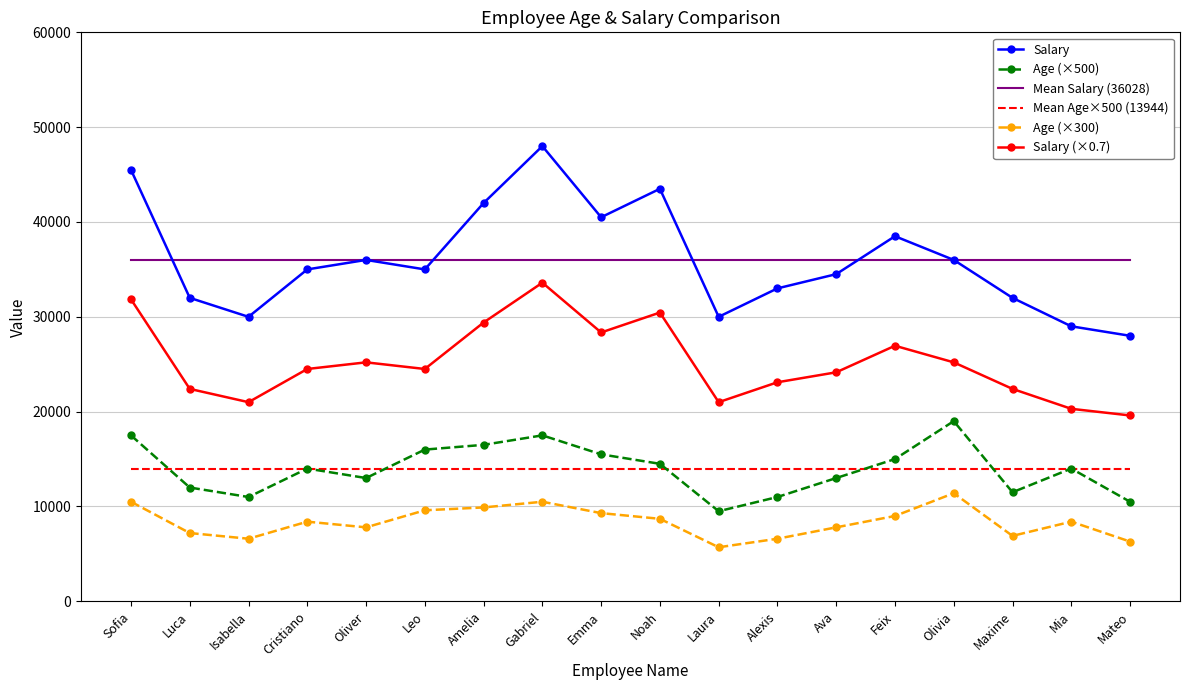

Reading right to left, extract all data points from this chart.

Salary: 28000.0	29000.0	32000.0	36000.0	38500.0	34500.0	33000.0	30000.0	43500.0	40500.0	48000.0	42000.0	35000.0	36000.0	35000.0	30000.0	32000.0	45500.0
Age (×500): 10500.0	14000.0	11500.0	19000.0	15000.0	13000.0	11000.0	9500.0	14500.0	15500.0	17500.0	16500.0	16000.0	13000.0	14000.0	11000.0	12000.0	17500.0
Mean Salary (36028): 36027.8	36027.8	36027.8	36027.8	36027.8	36027.8	36027.8	36027.8	36027.8	36027.8	36027.8	36027.8	36027.8	36027.8	36027.8	36027.8	36027.8	36027.8
Mean Age×500 (13944): 13944.4	13944.4	13944.4	13944.4	13944.4	13944.4	13944.4	13944.4	13944.4	13944.4	13944.4	13944.4	13944.4	13944.4	13944.4	13944.4	13944.4	13944.4
Age (×300): 6300.0	8400.0	6900.0	11400.0	9000.0	7800.0	6600.0	5700.0	8700.0	9300.0	10500.0	9900.0	9600.0	7800.0	8400.0	6600.0	7200.0	10500.0
Salary (×0.7): 19600.0	20300.0	22400.0	25200.0	26950.0	24150.0	23100.0	21000.0	30450.0	28350.0	33600.0	29400.0	24500.0	25200.0	24500.0	21000.0	22400.0	31850.0